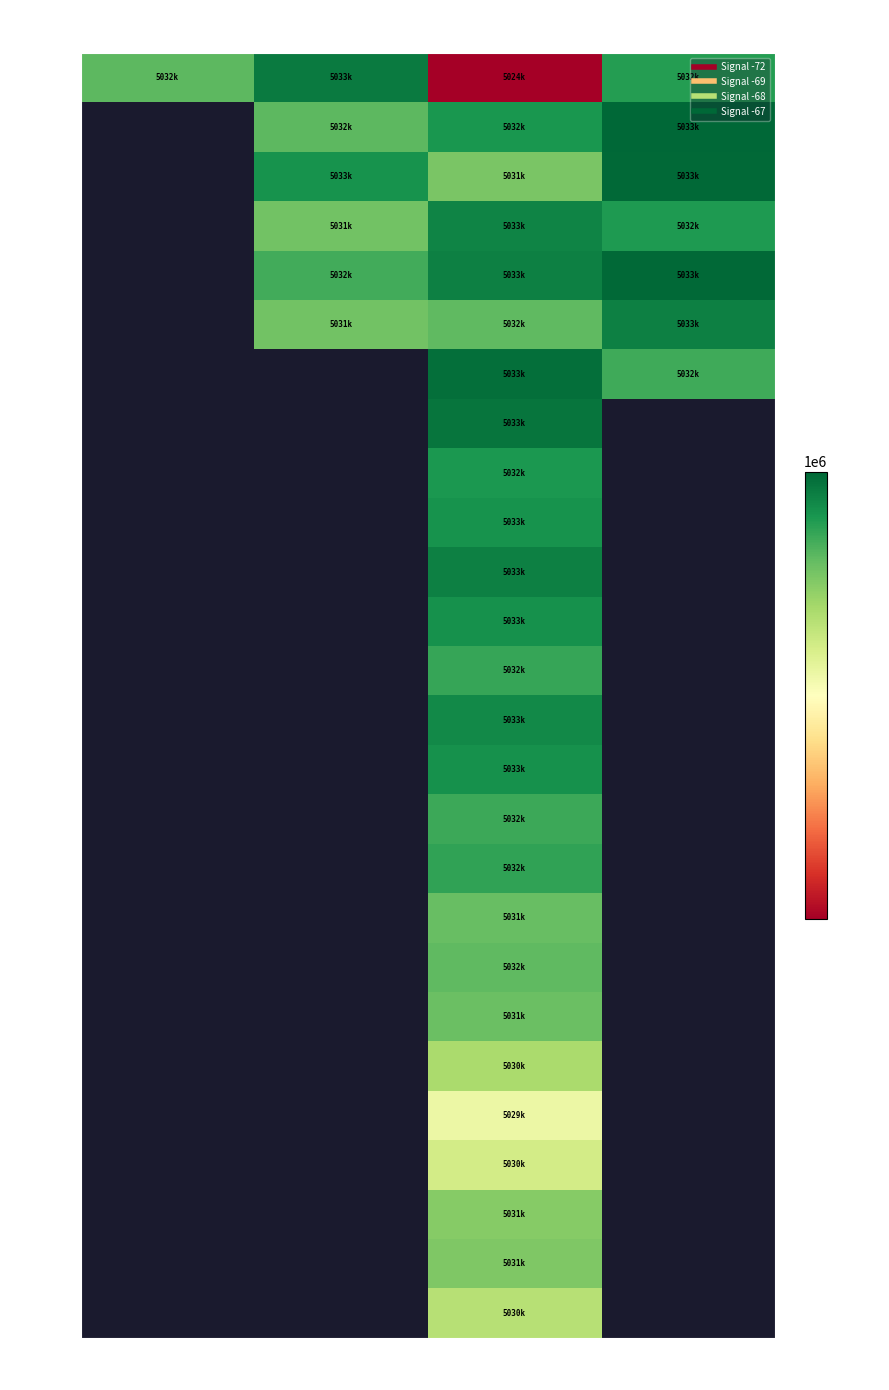

At -68, list the series in order from largest to smallest.

T+18min, T+21min, T+12min, T+30min, T+9min, T+39min, T+33min, T+42min, T+27min, T+3min, T+24min, T+48min, T+36min, T+45min, T+54min, T+15min, T+51min, T+57min, T+6min, T+72min, T+69min, T+60min, T+75min, T+66min, T+63min, T+0min